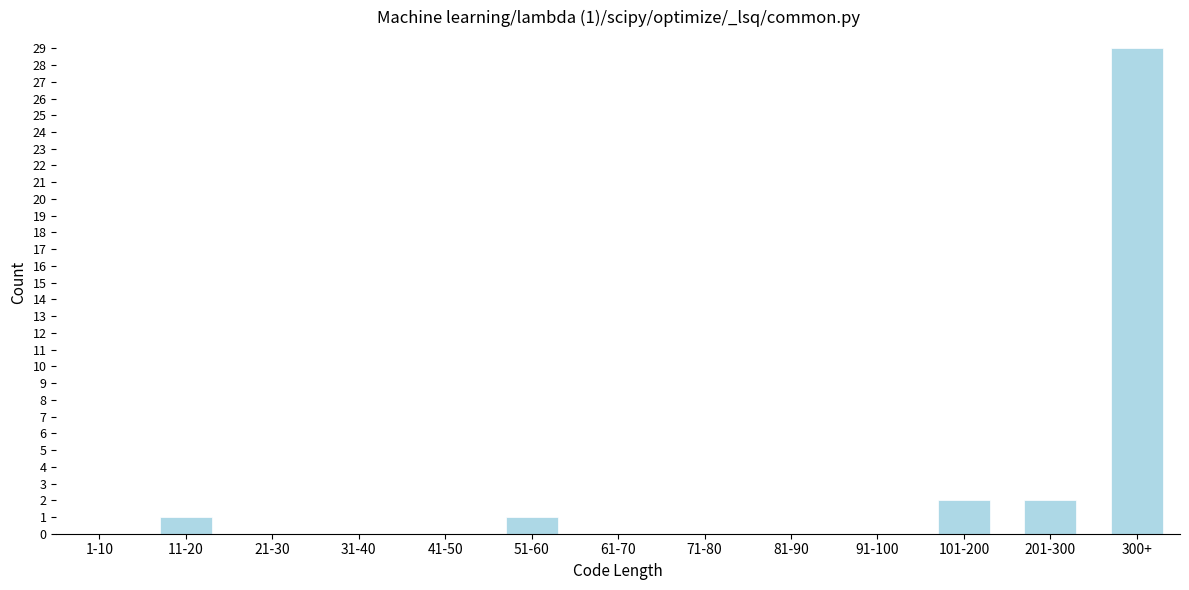

Reading left to right, transcribe all the data shown in this chart.

1-10=0	11-20=1	21-30=0	31-40=0	41-50=0	51-60=1	61-70=0	71-80=0	81-90=0	91-100=0	101-200=2	201-300=2	300+=29